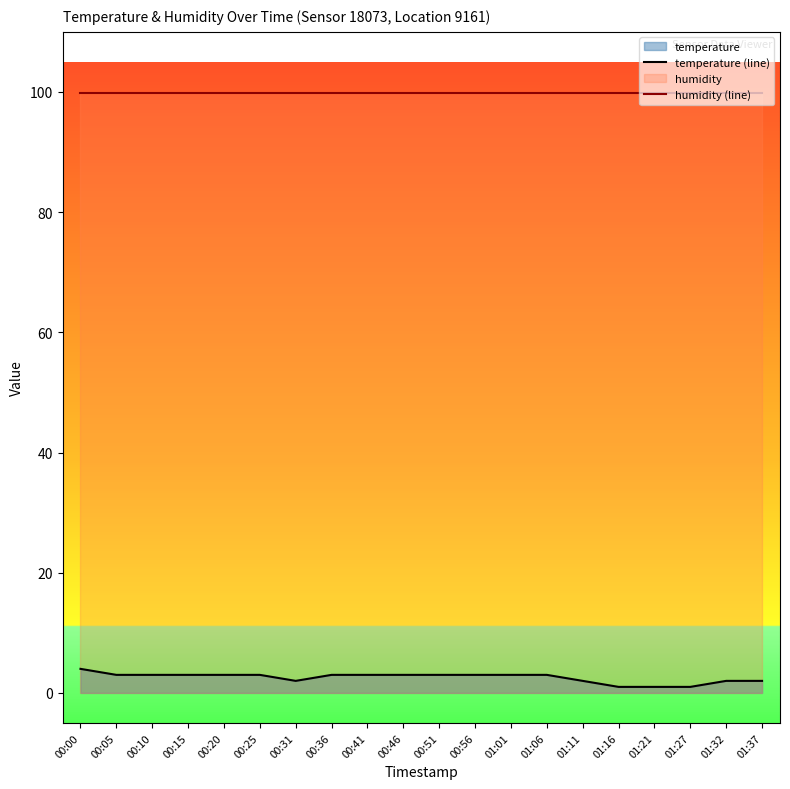

True or false: temperature (line) has a value of 3.0 at 00:10.

True